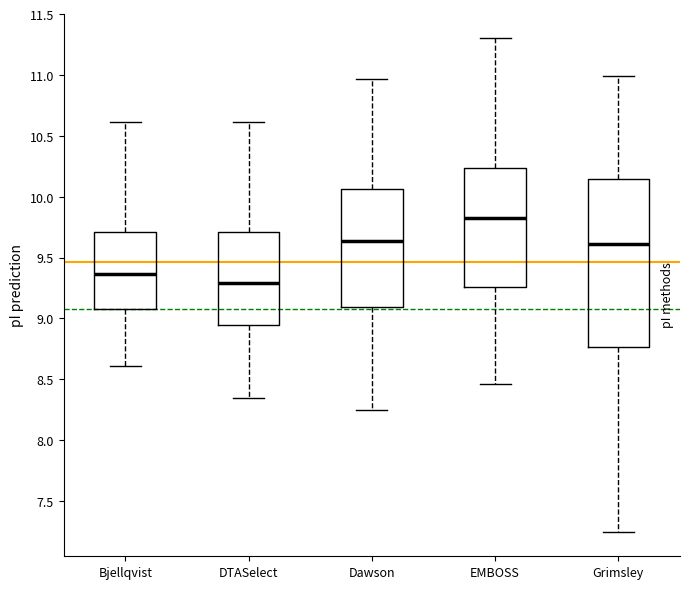

Comparing the boxes themselves (not the whiskers), which one is the tallest?

Grimsley